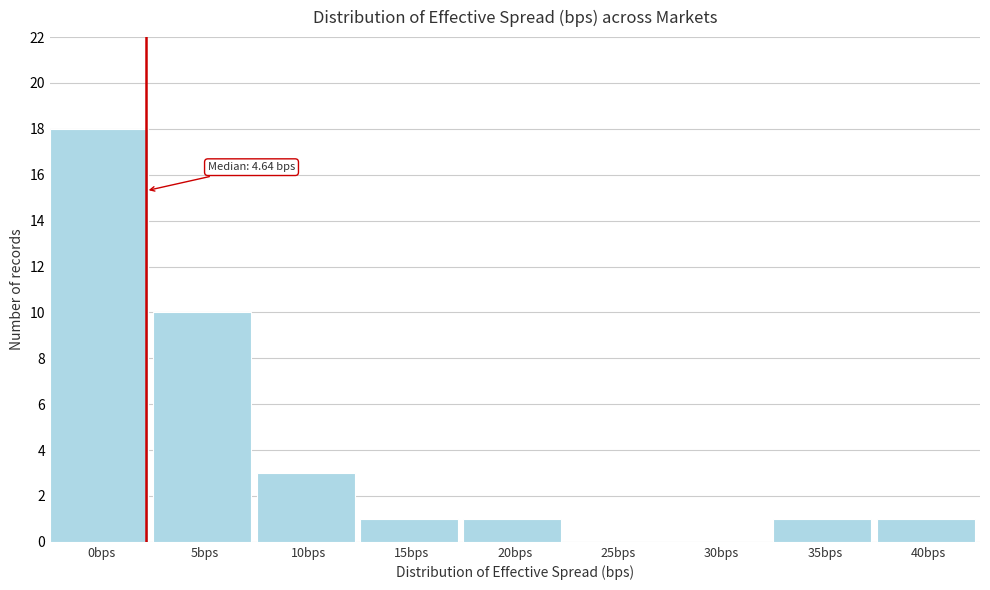

Reading left to right, what are all the values shown in this chart?

0bps=18	5bps=10	10bps=3	15bps=1	20bps=1	25bps=0	30bps=0	35bps=1	40bps=1